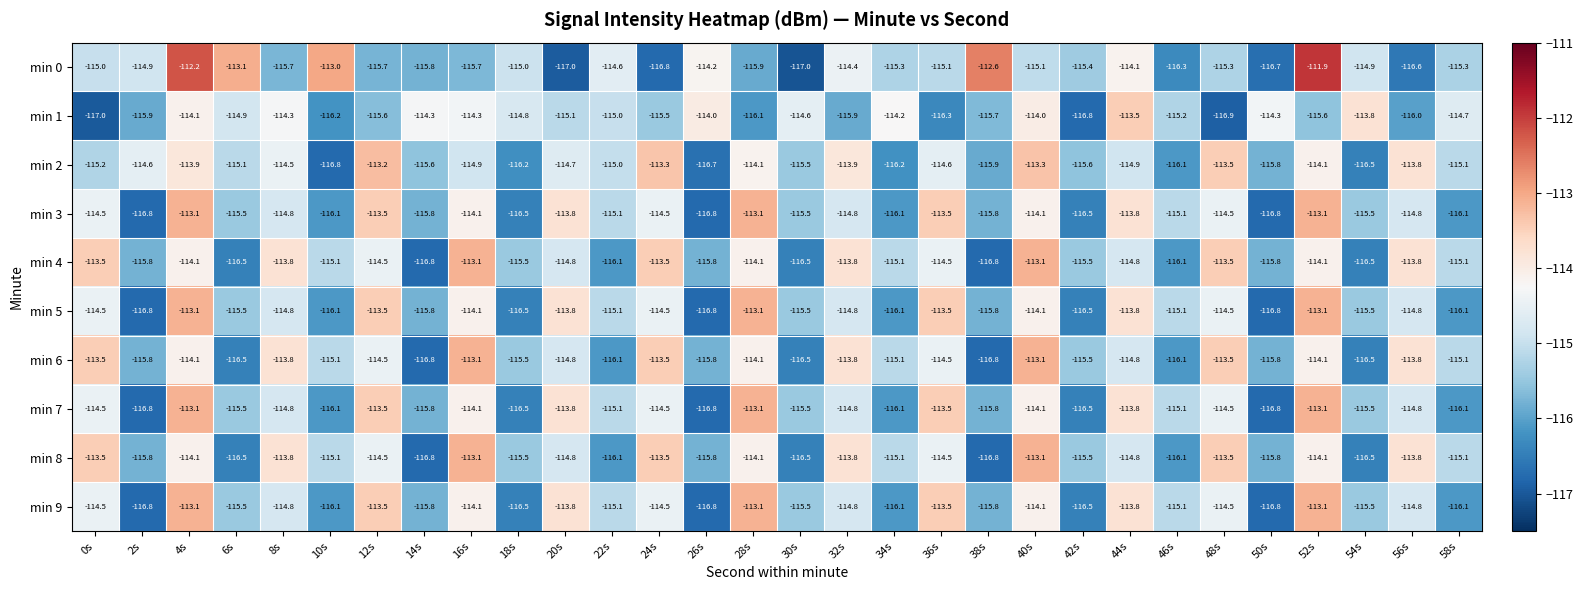

Read the min 4 value at 32s.

-113.8